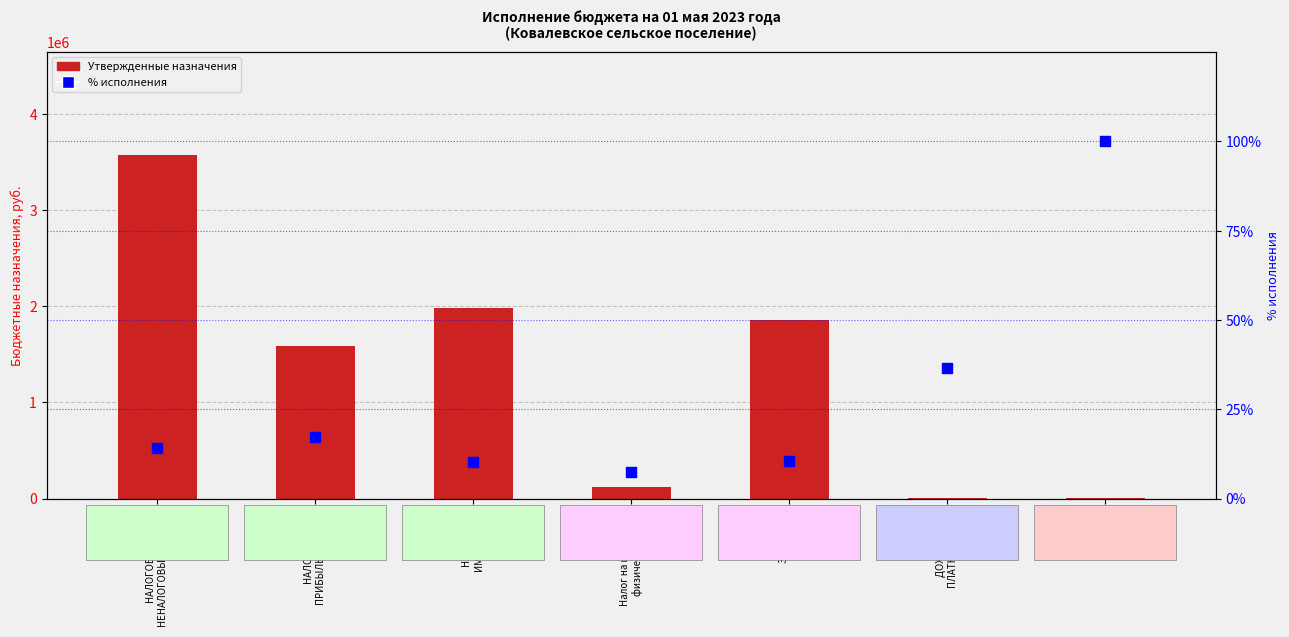

Which series contains the highest Y value?

Утвержденные назначения